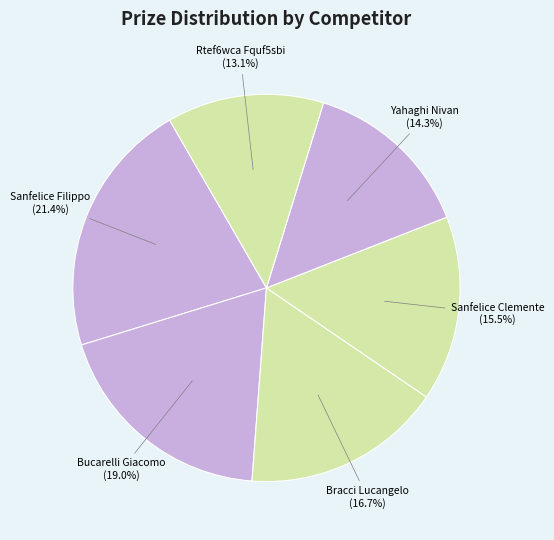

Which has a higher value, Yahaghi Nivan or Sanfelice Filippo?

Sanfelice Filippo